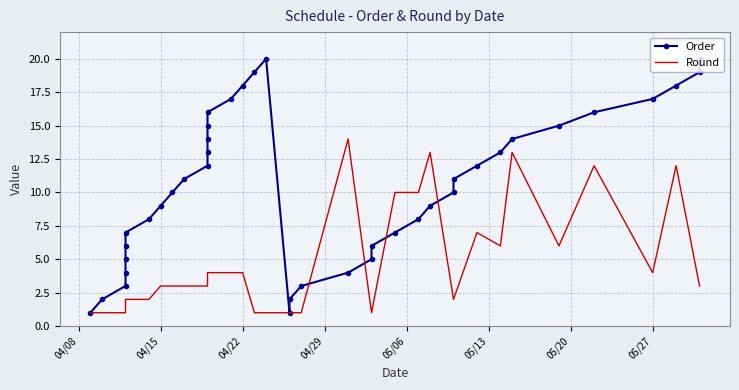

True or false: Round and Order intersect in this chart.

True